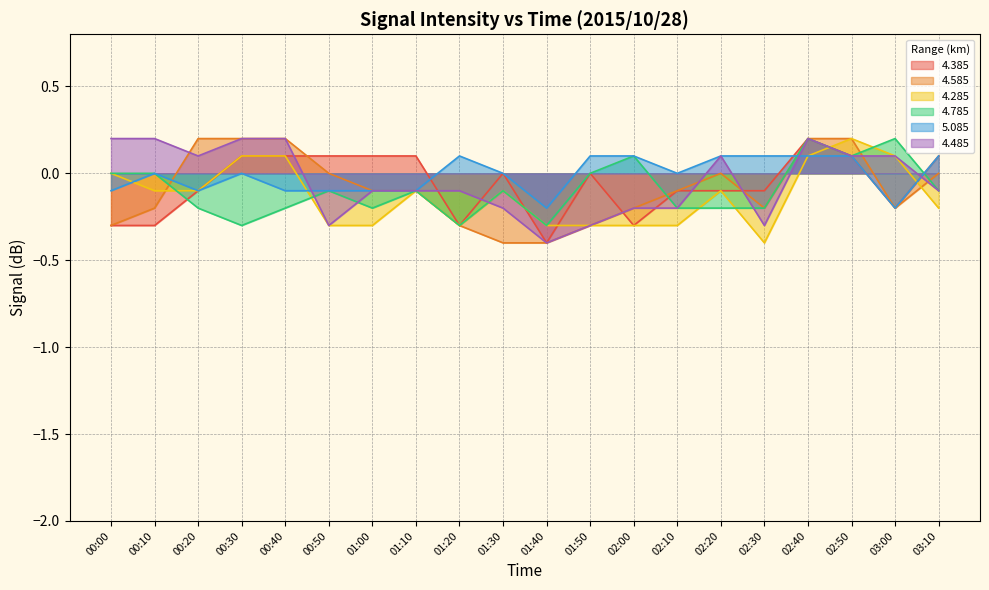

True or false: 5.085 and 4.485 cross at least once.

True